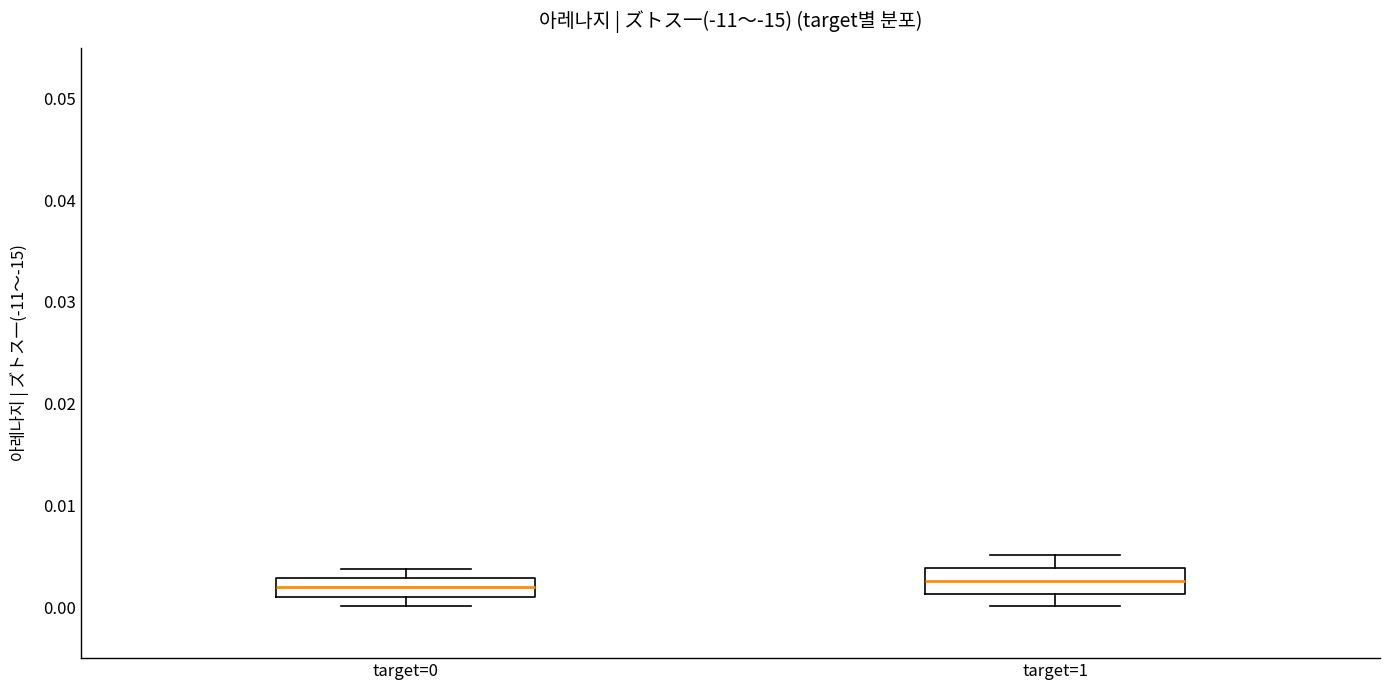

Where is the upper edge of the box for target=0 on the y-axis? The values are not printed on the chart, so give them approximately, as read against the axis.

0.003